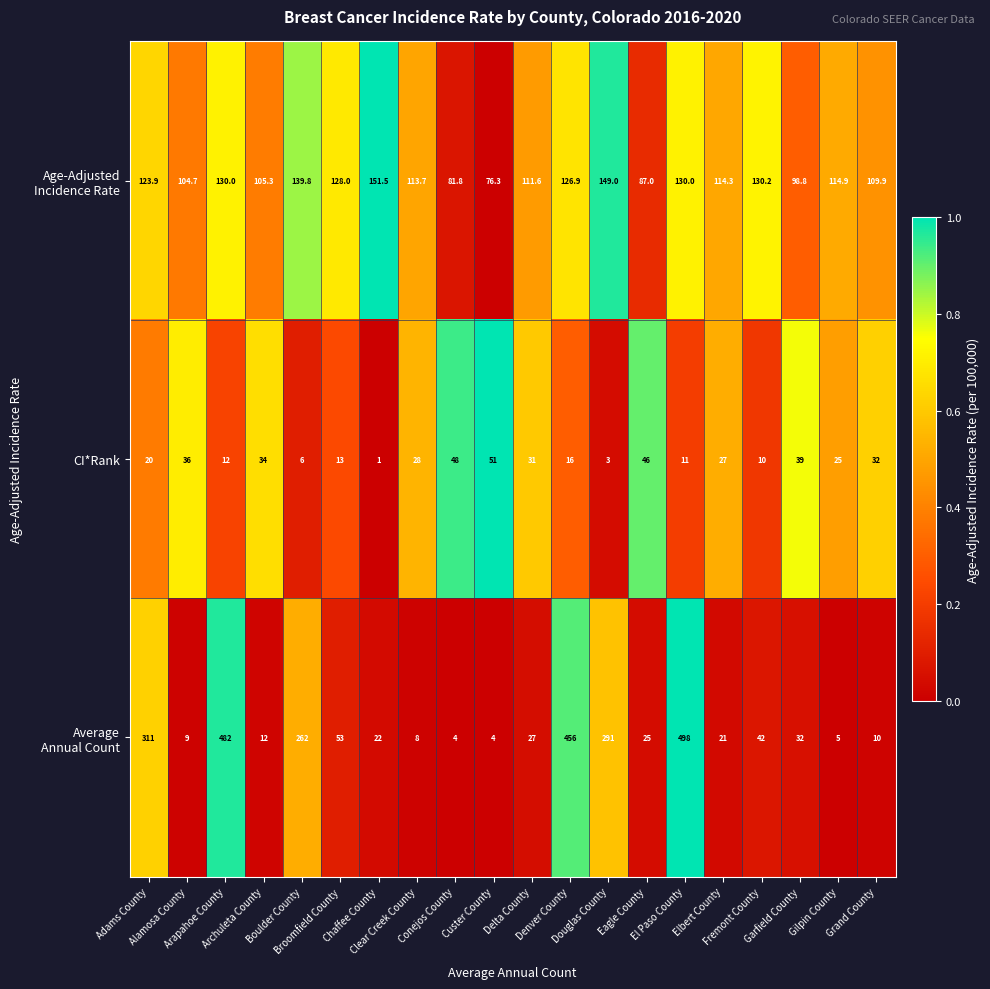

What is the difference between the maximum and minimum values in the CI*Rank series?

50.0